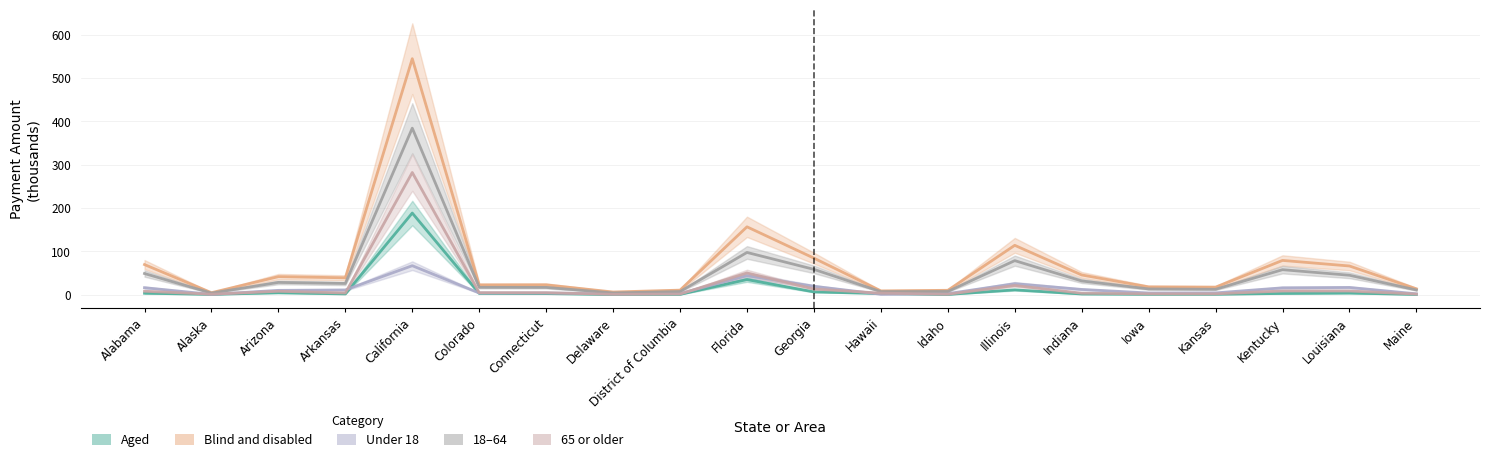

Does the chart display data point markers on the line(s)?

No